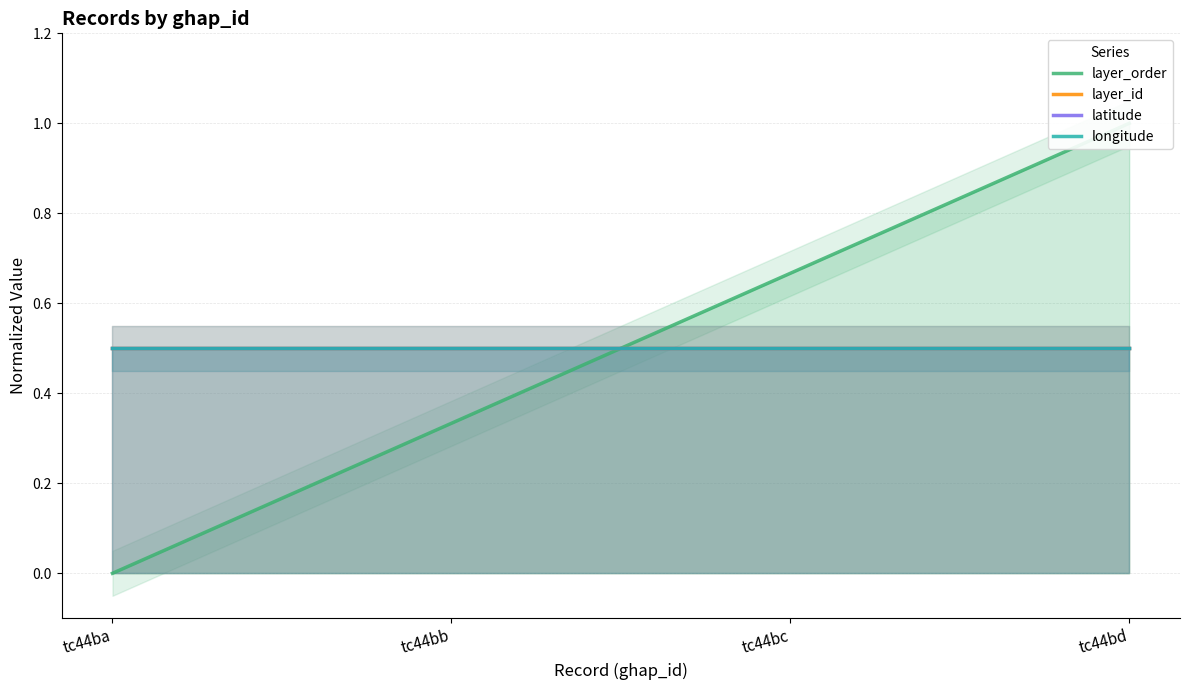

What is the maximum value shown in the chart?

1.0